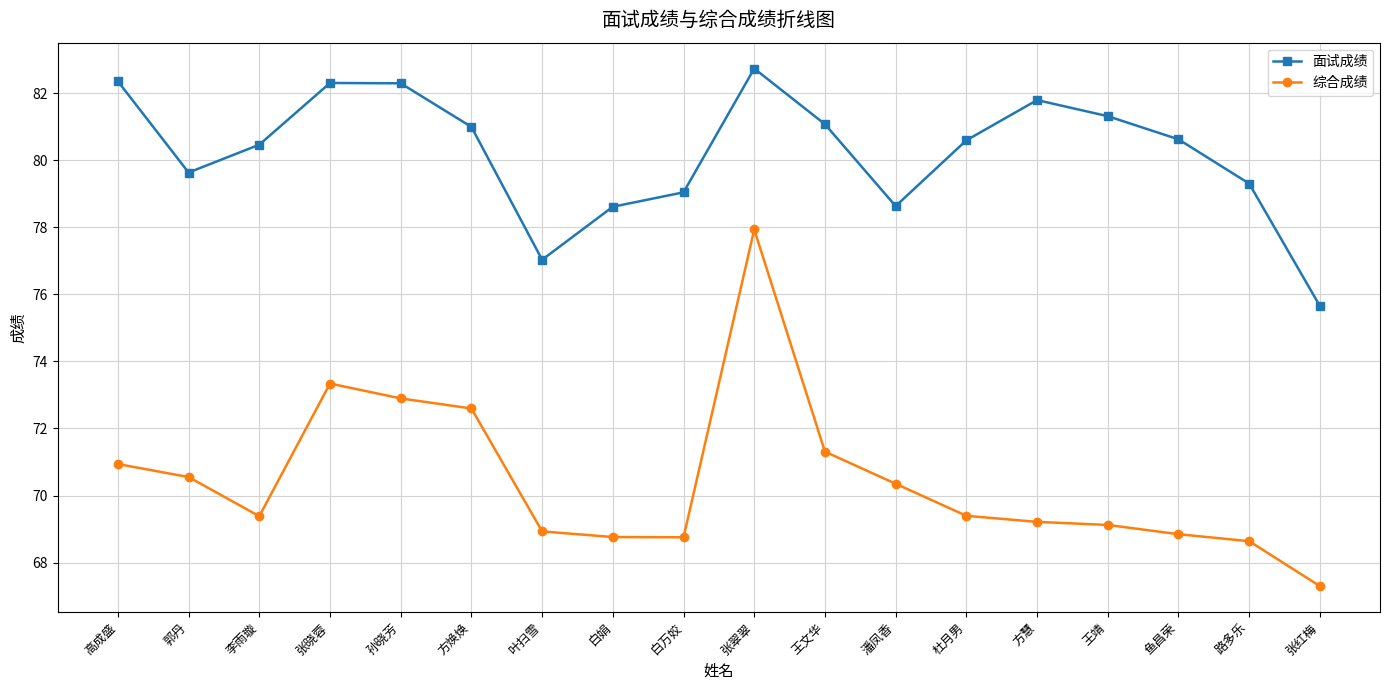

The 面试成绩 series shows 104.2 at 叶扫雪. True or false?

False